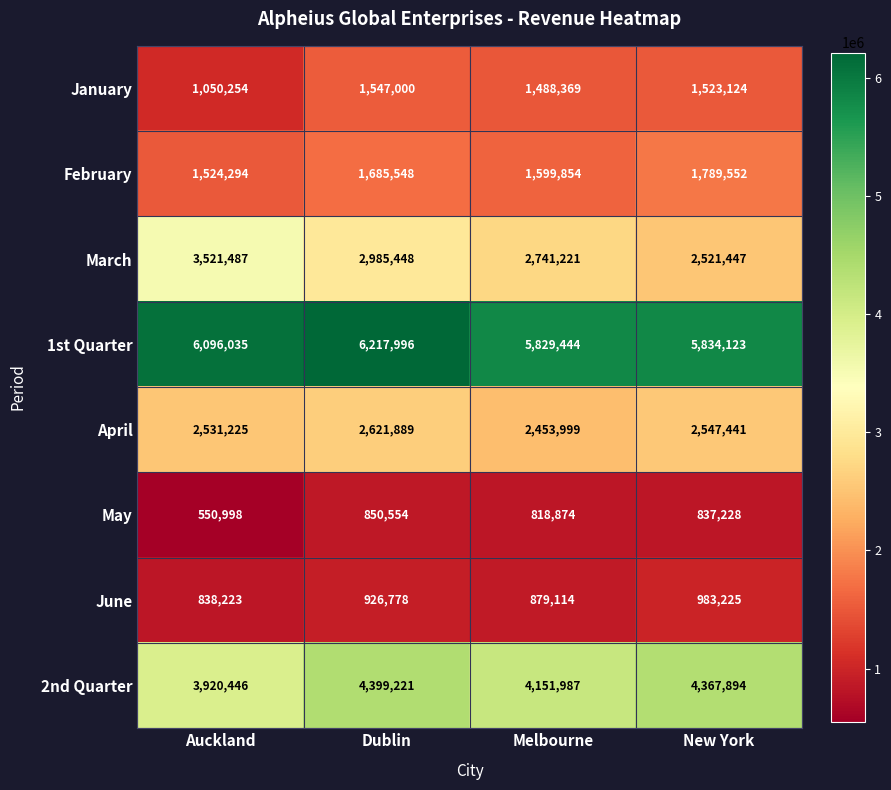

Is it true that 2nd Quarter equals 7505494 at Dublin?

False